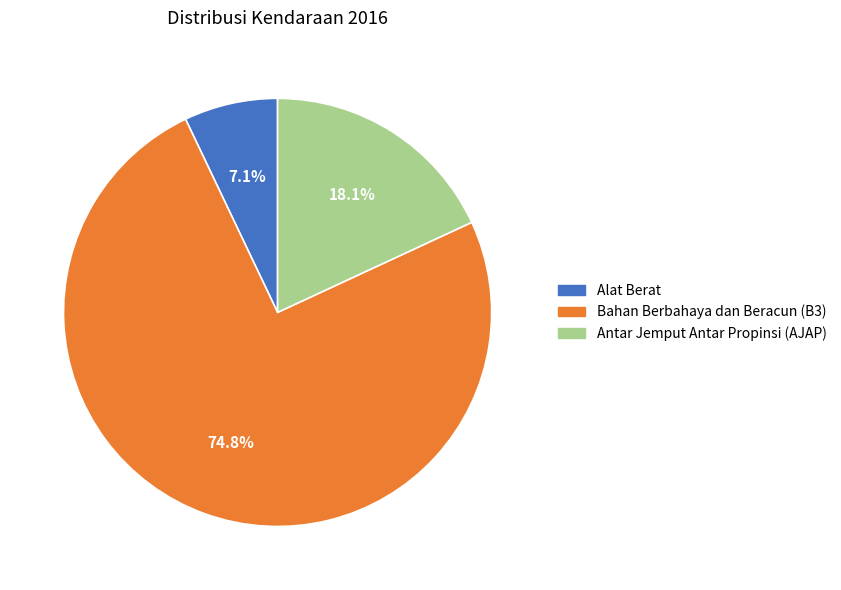

How many slices are in this pie chart?

3